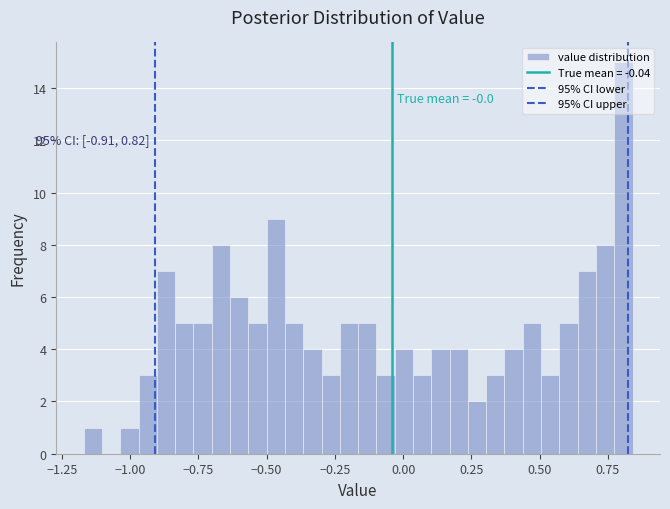

Read against the x-axis, roughly where is the centre of the tallest bar?

0.80